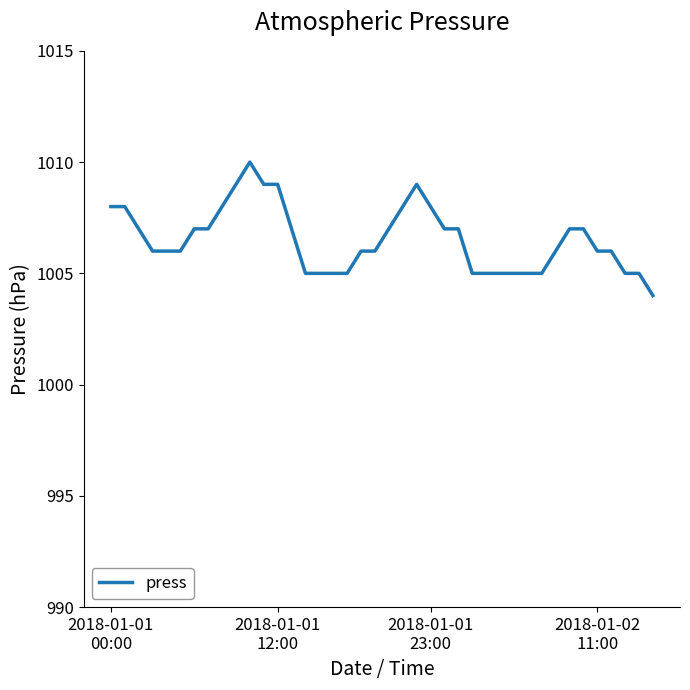

What is the difference between the maximum and minimum values?

6